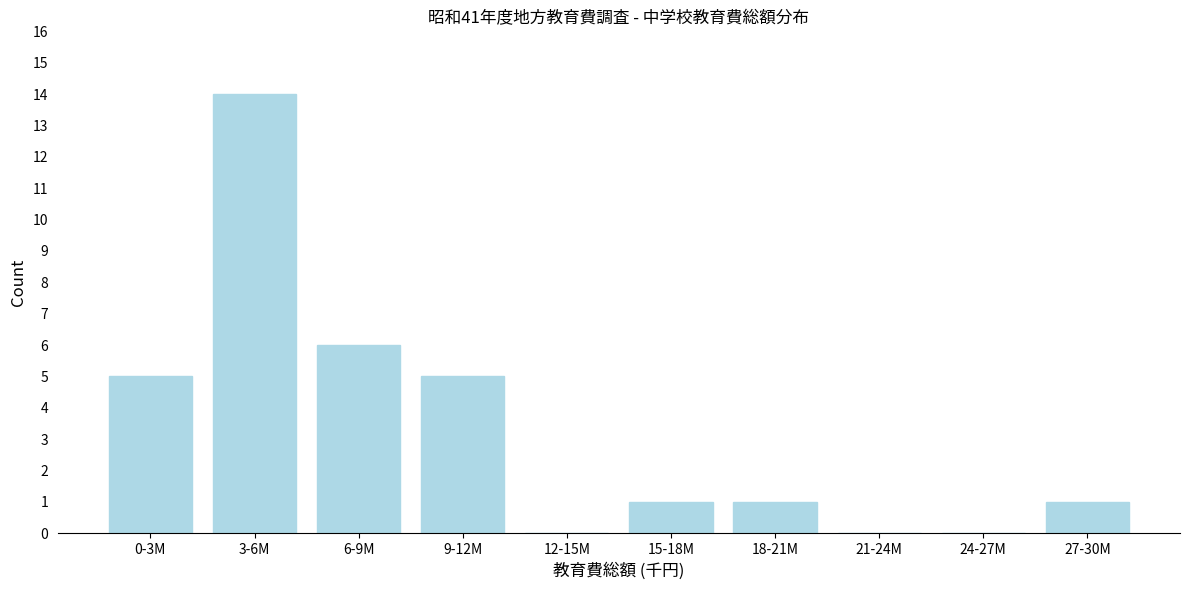

Reading left to right, what are all the values shown in this chart?

0-3M=5	3-6M=14	6-9M=6	9-12M=5	12-15M=0	15-18M=1	18-21M=1	21-24M=0	24-27M=0	27-30M=1